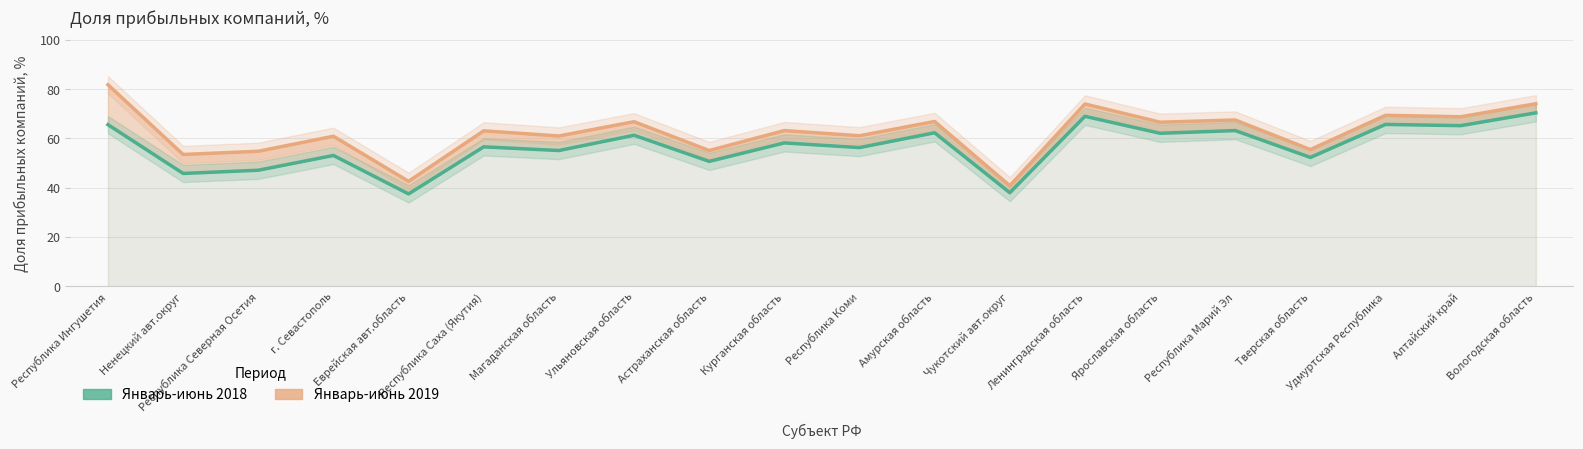

In Январь-июнь 2018, how many points are higher than both neighbors (excluding endpoints)?

8